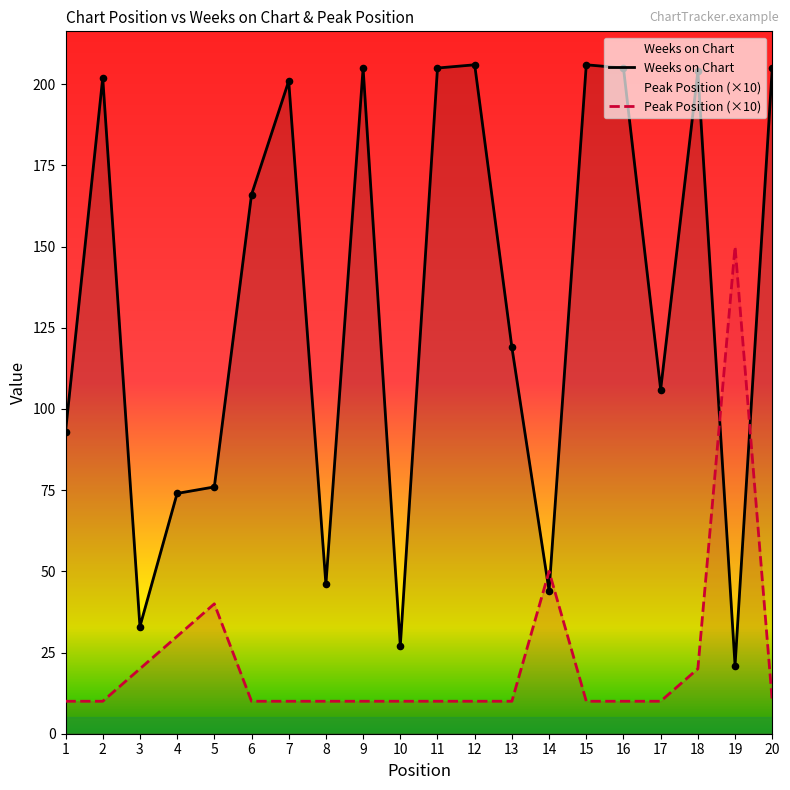

Which series has the largest total across all categories?

Weeks on Chart